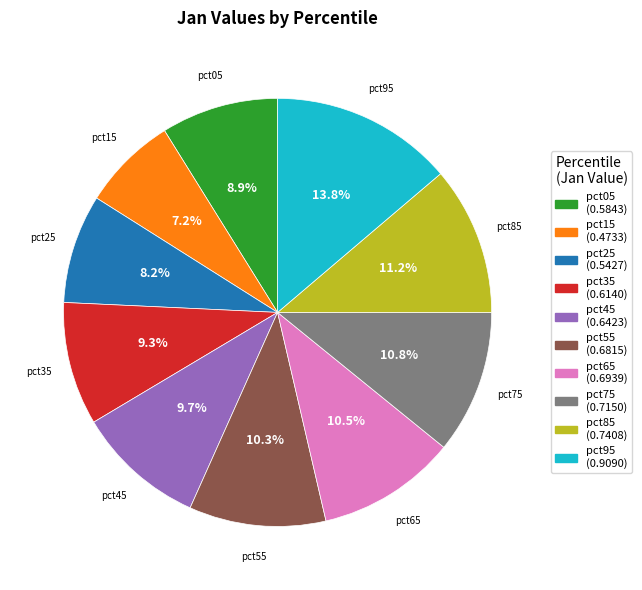

What is the largest slice in the pie chart?

pct95